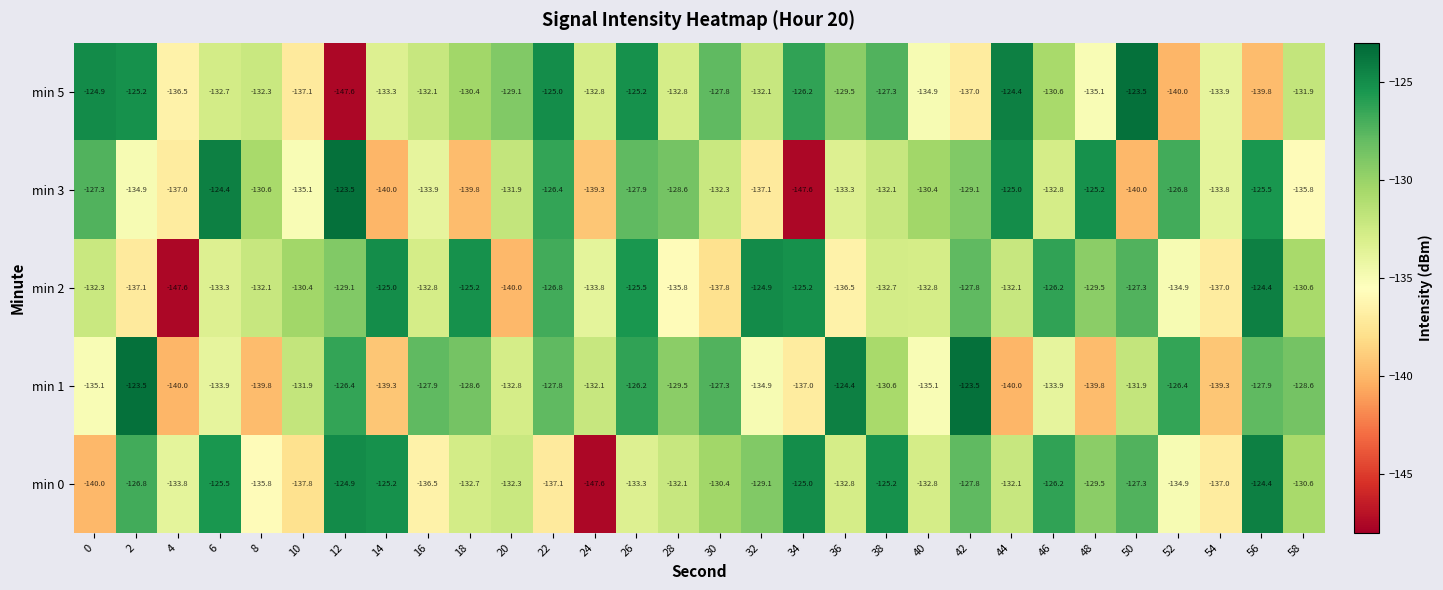

What is the spread (max minus min) of values at 4?

13.8